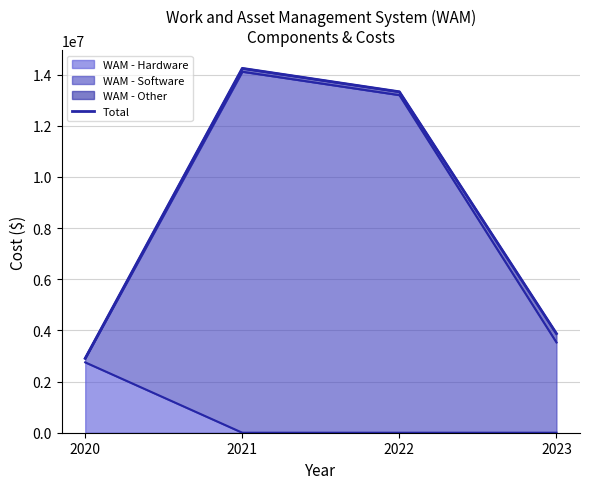

Is it true that the value at 2022 is 13325000?

True